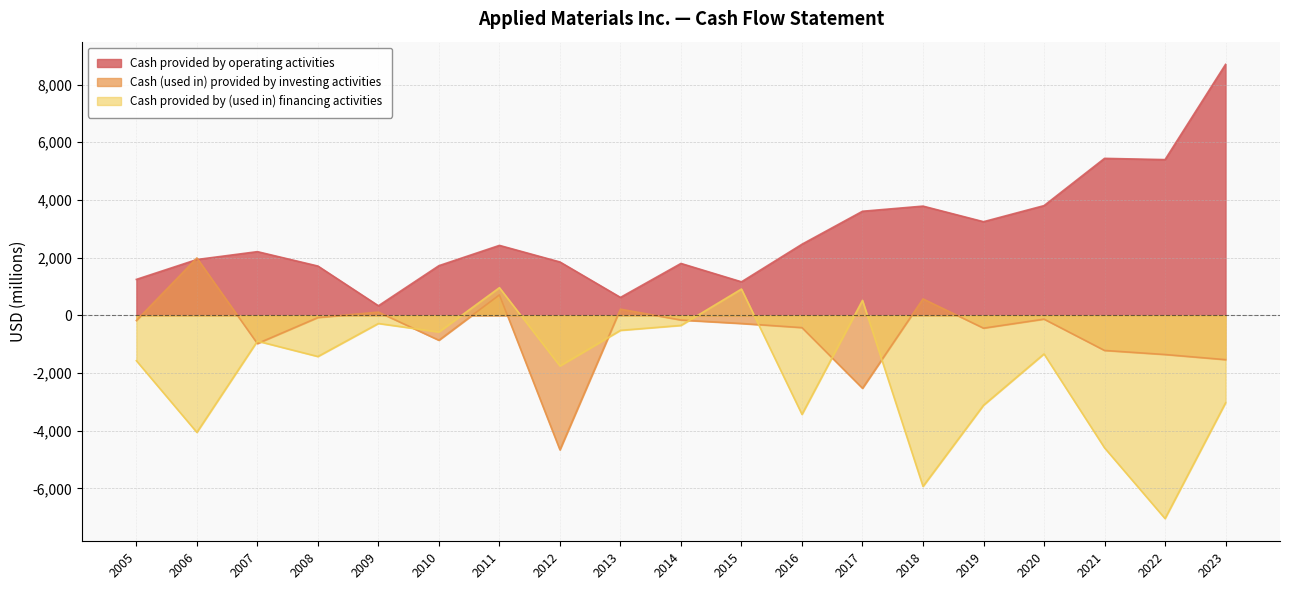

What value does the Cash (used in) provided by investing activities series have at 2012, to the nearest 10?

-4660